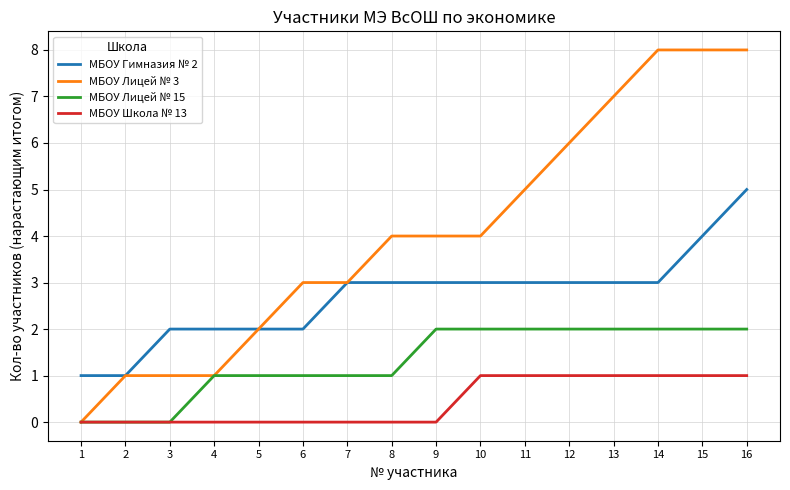

Which series changed the most between 1 and 14?

МБОУ Лицей № 3